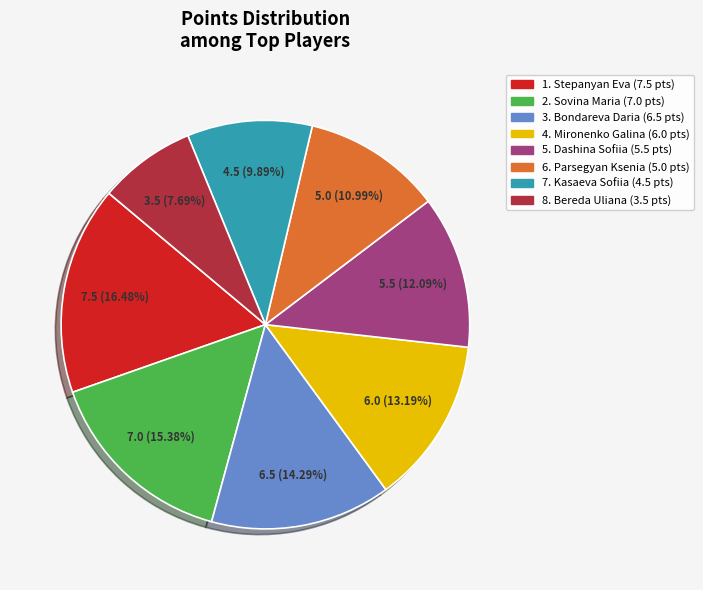

Does any single category account for the majority?

No